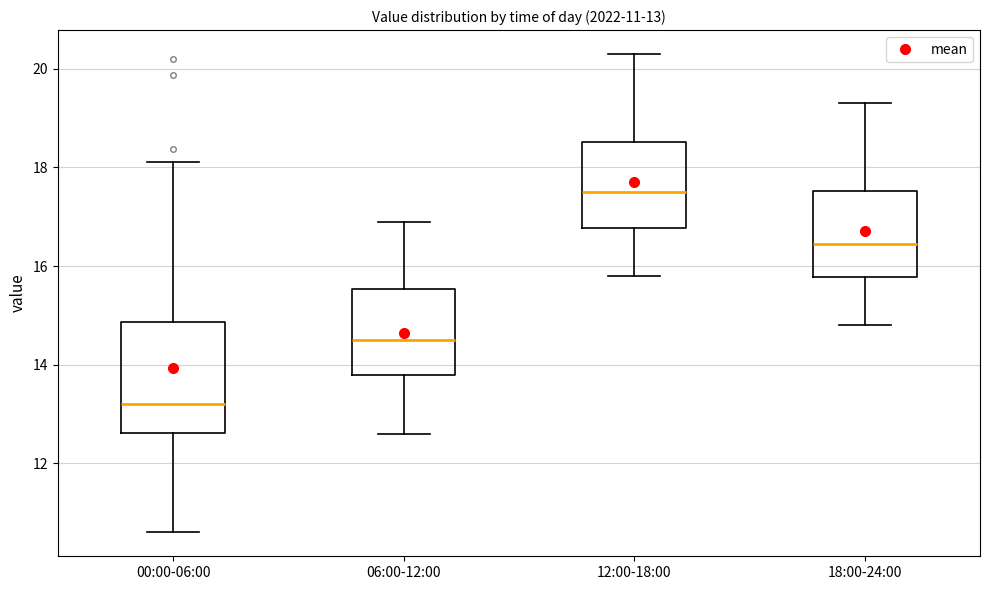

Which box is the tallest, from its lower edge to its upper edge?

00:00-06:00